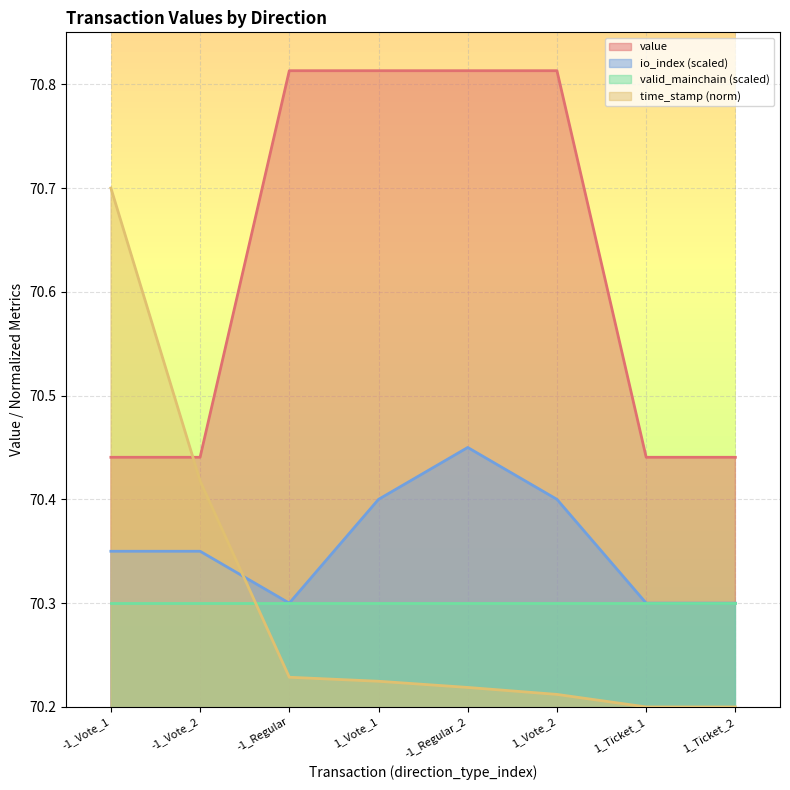

What is the sum of the value values at 1_Vote_2 and -1_Regular_2?

141.6